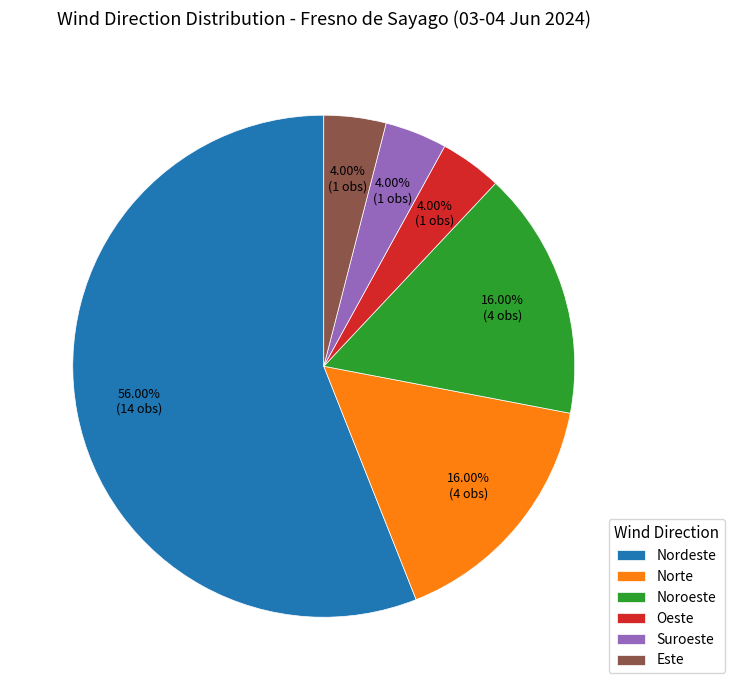

To the nearest percent, what portion does Noroeste represent?

16%